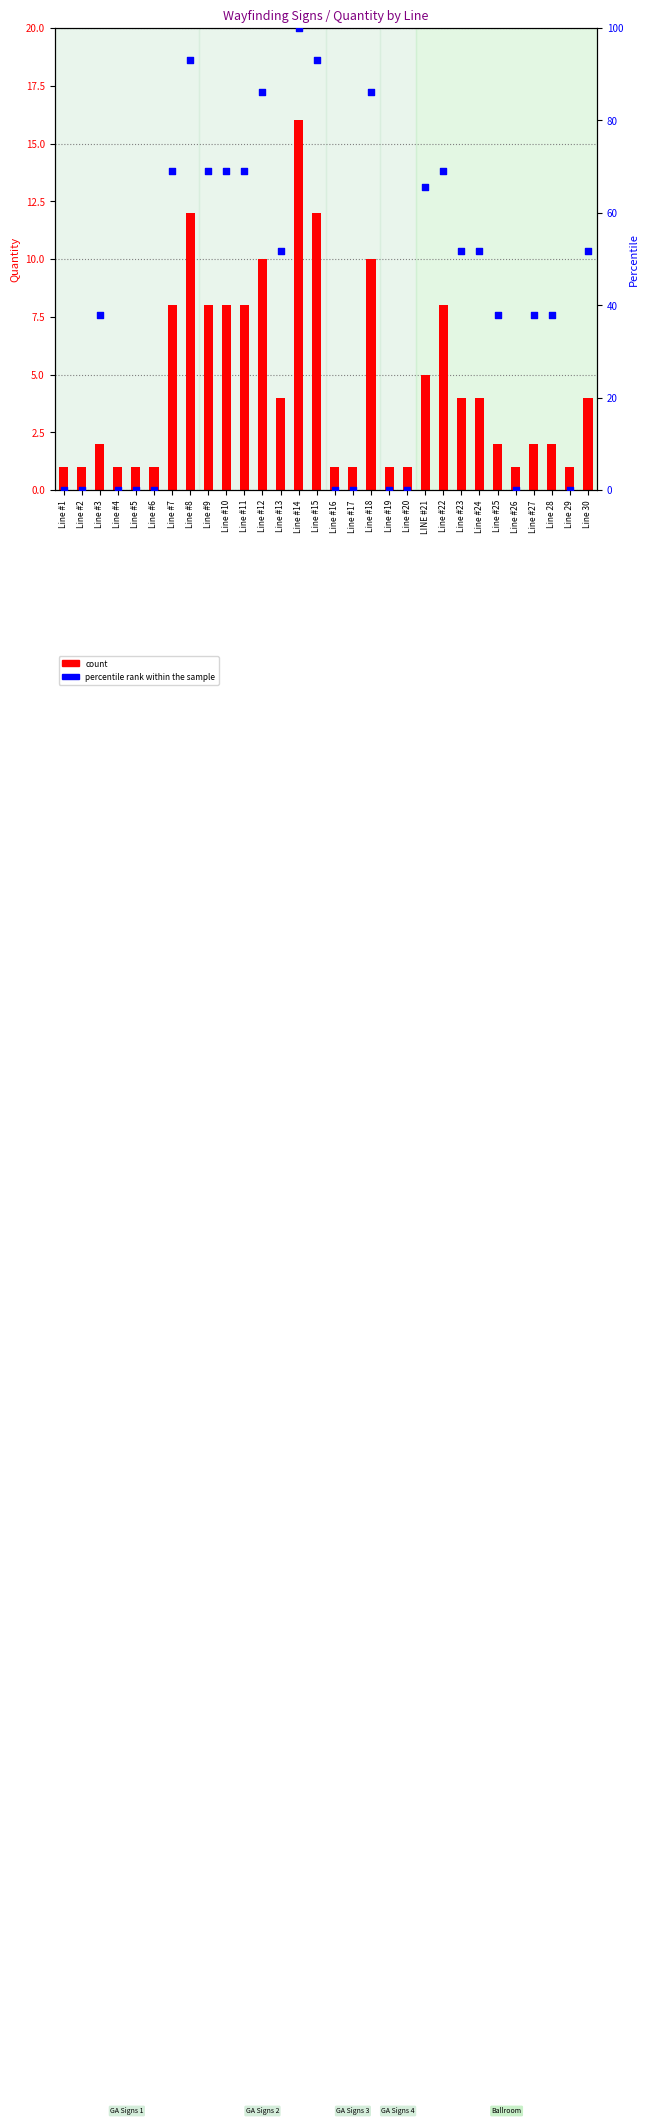

At which category is the sum across all series the highest?

Line #14